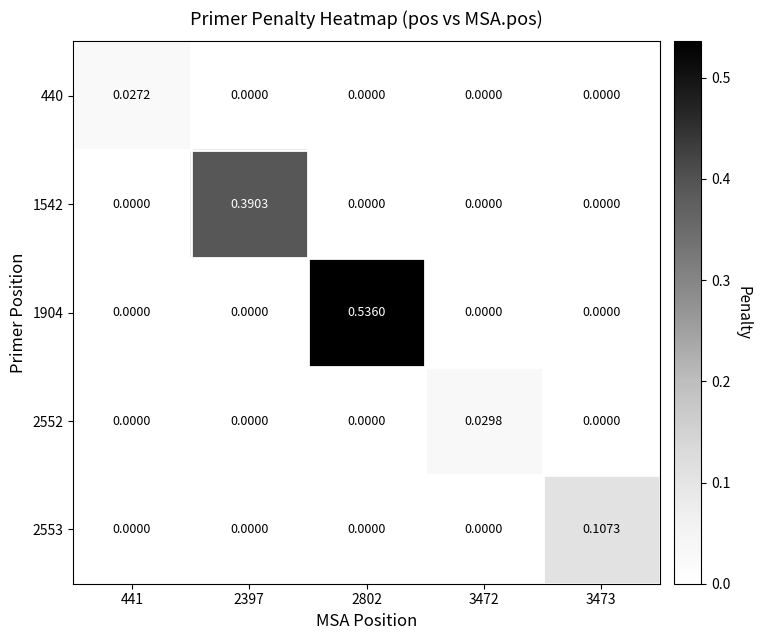

List the series in order of their peak value, highest first.

1904, 1542, 2553, 2552, 440